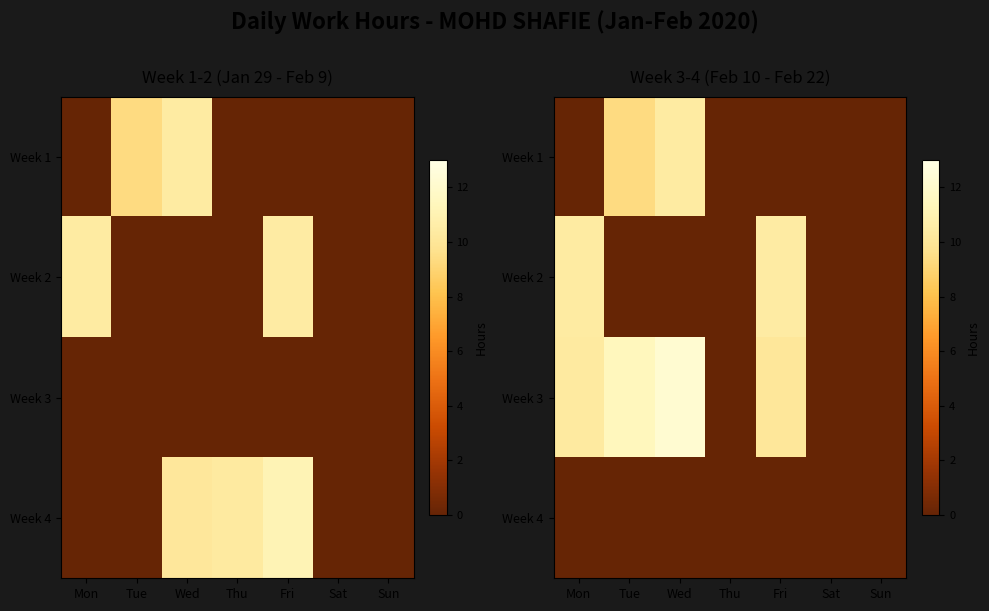

The Week 3 series shows 0.0 at Thu. True or false?

True